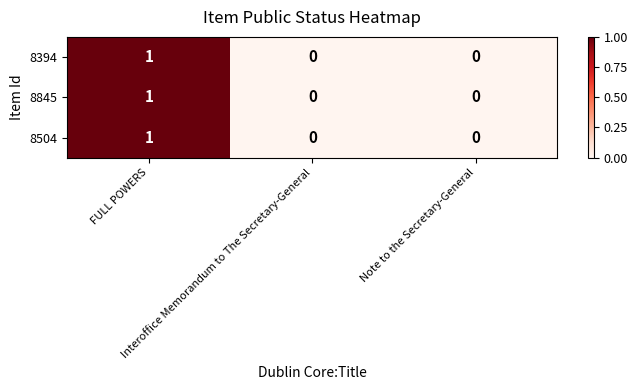

Count the 8845 values in the range 0 to 1.

3